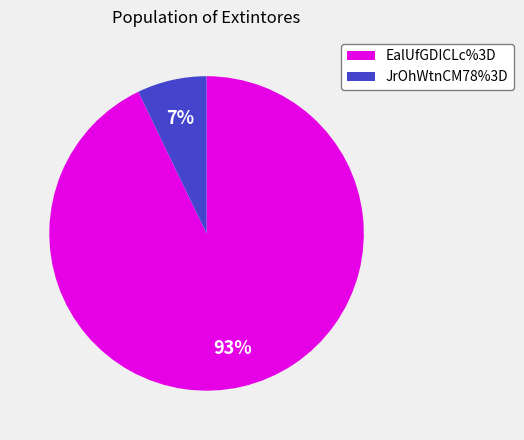

To the nearest percent, what portion does JrOhWtnCM78%3D represent?

7%